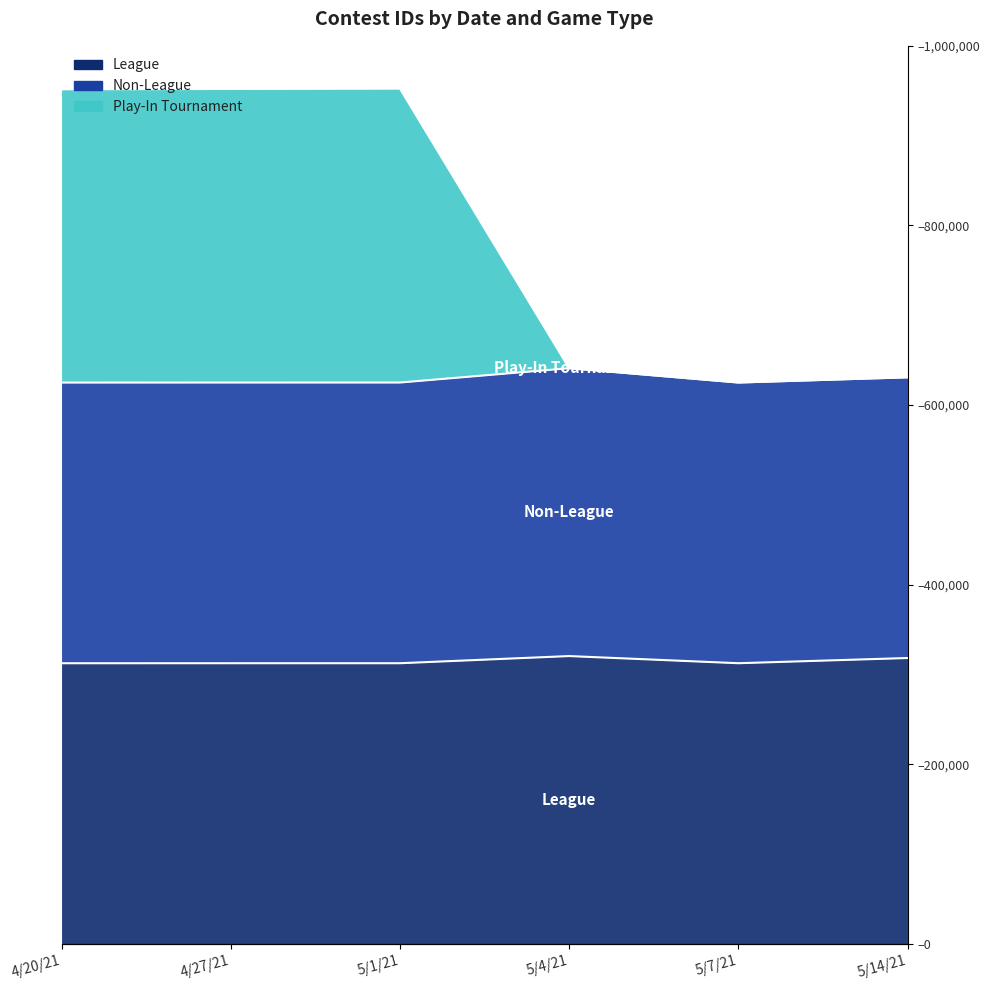

At which category is the sum across all series the highest?

5/1/21